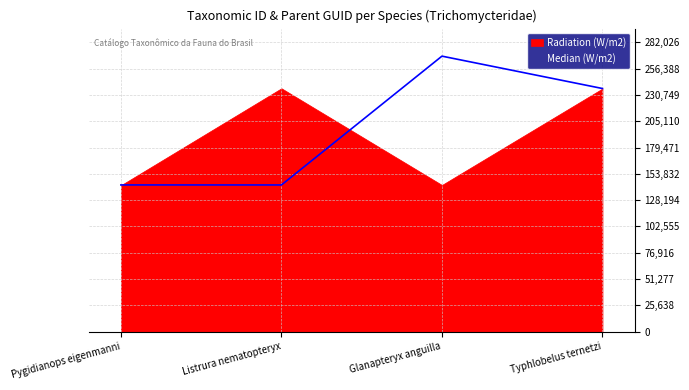

What is the sum of all values?

791625